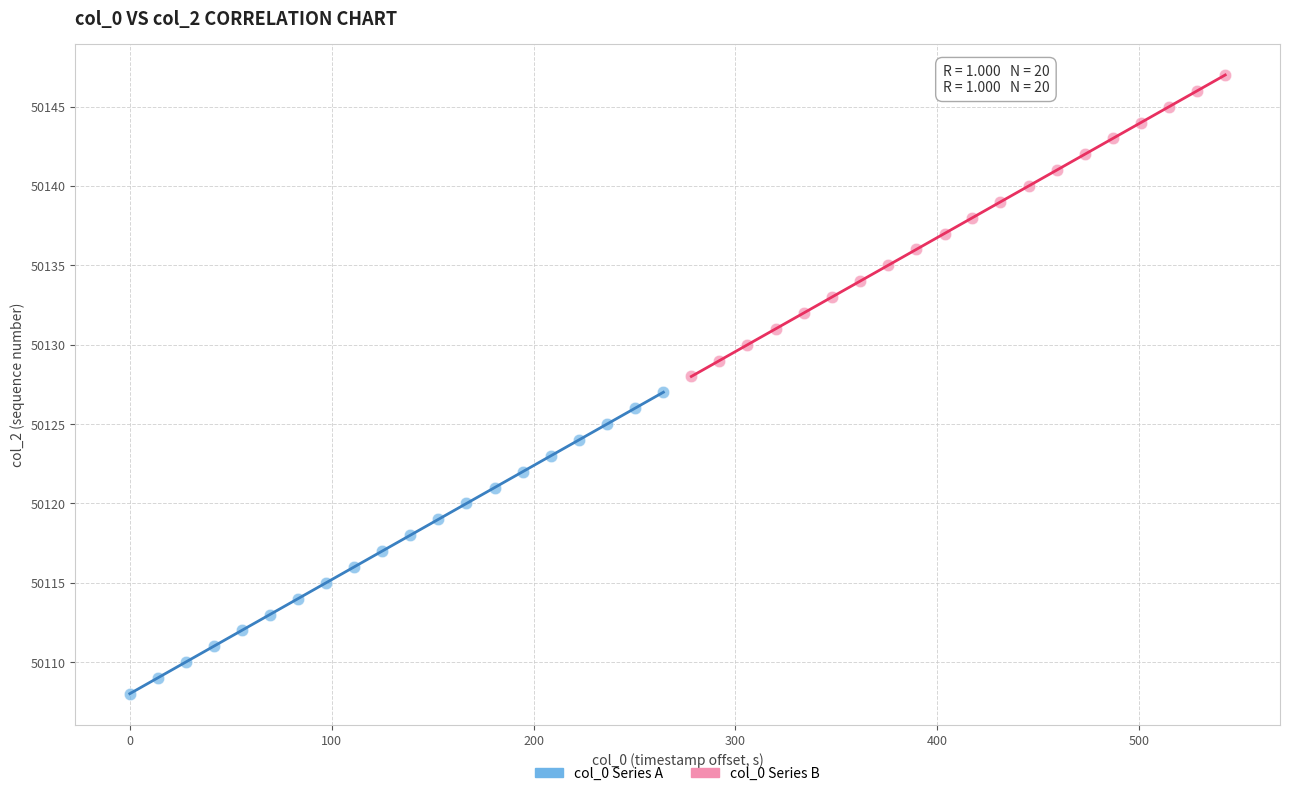

Which series contains the lowest Y value?

col_0 Series A